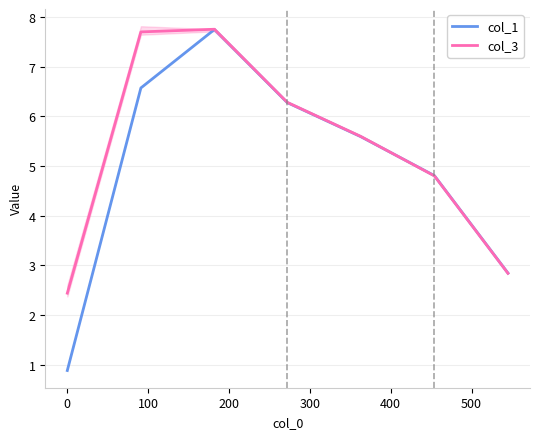

What is the lowest value of the col_1 series?

0.9